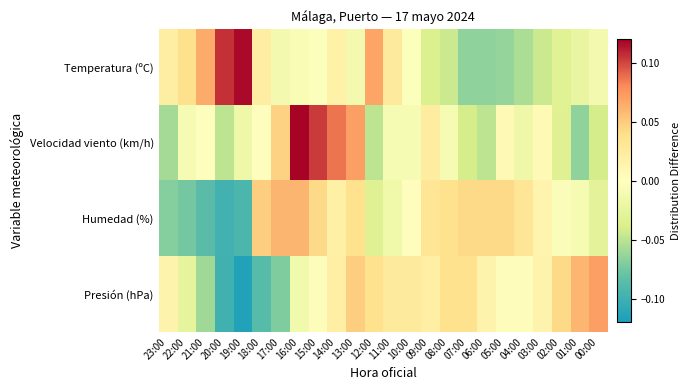

List the series in order of their peak value, highest first.

Velocidad viento (km/h), Temperatura (ºC), Presión (hPa), Humedad (%)